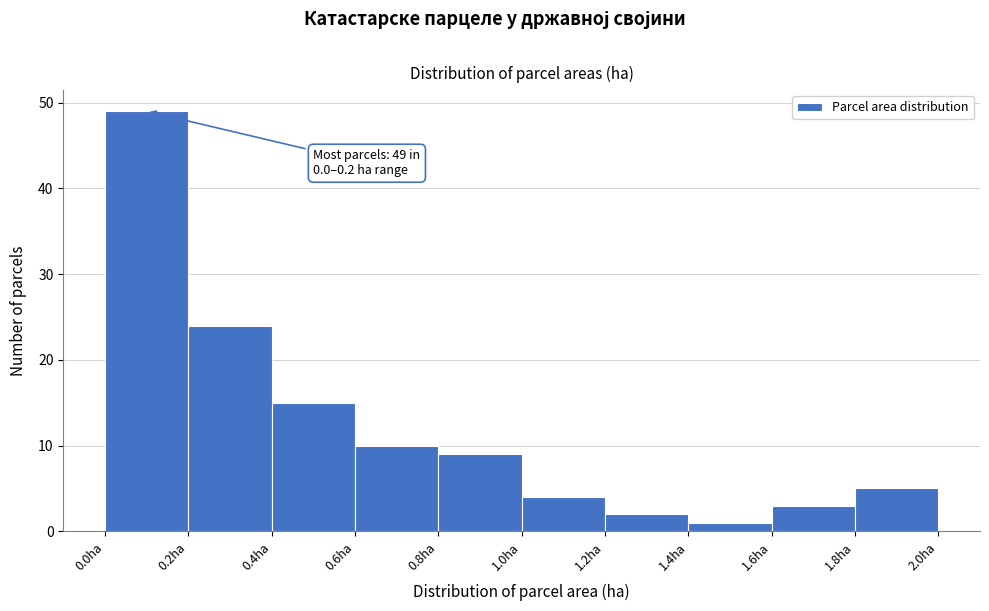

Over which range of the x-axis is the bar tallest?

0.0 to 0.2